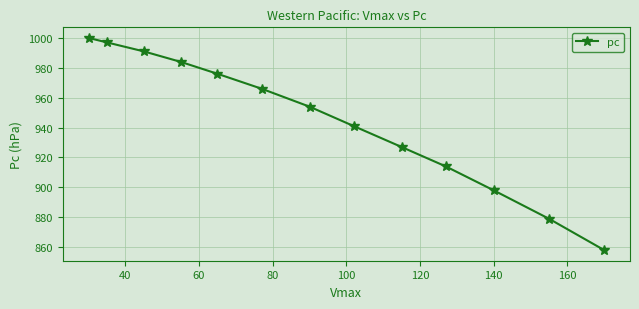

What is the minimum value shown in the chart?

858